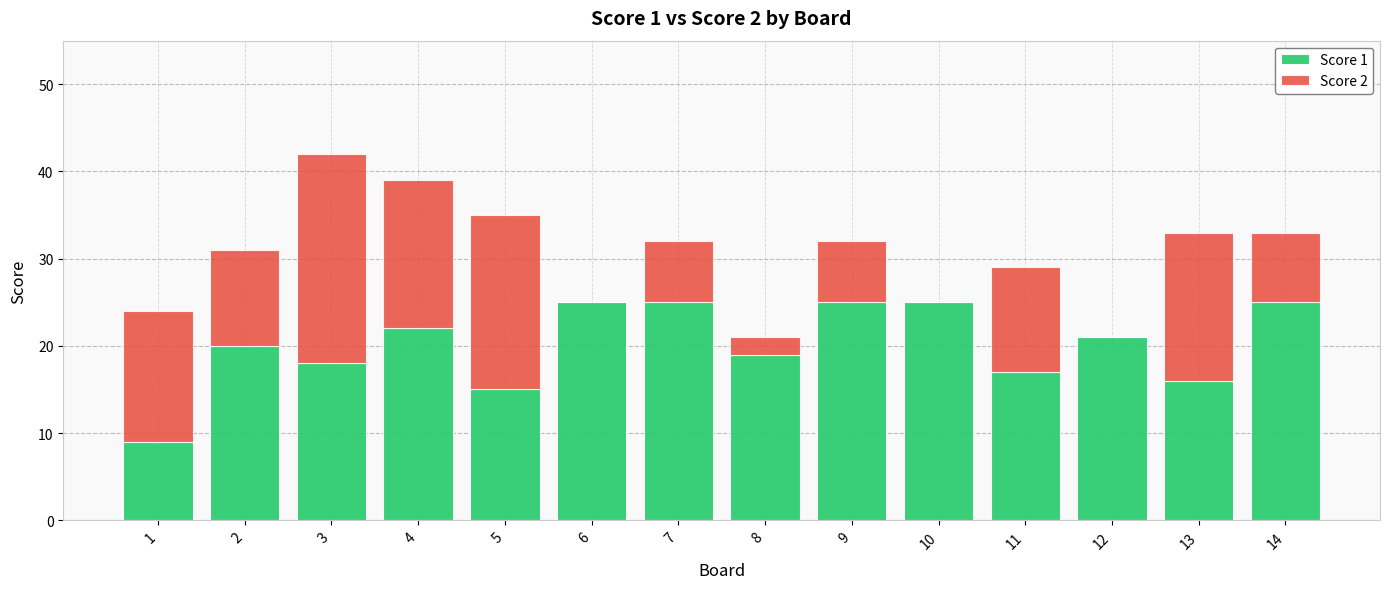

Are the bars horizontal?

No